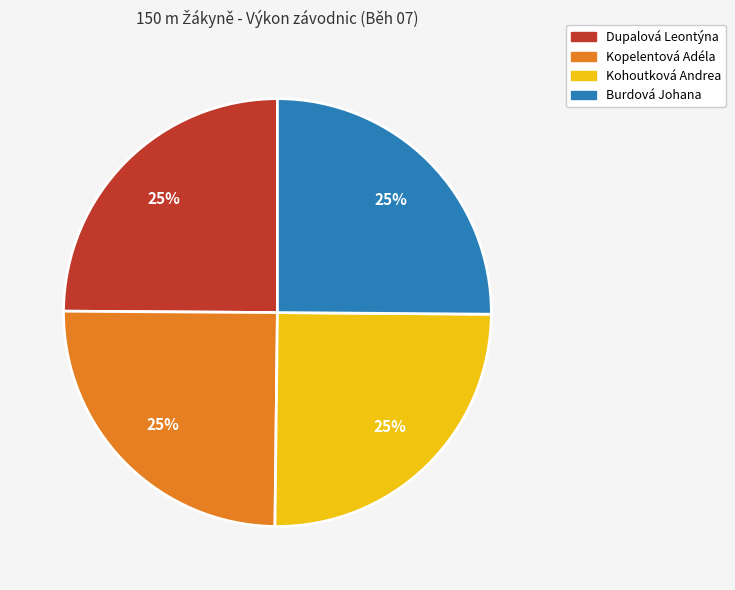

How many segments does this pie chart have?

4